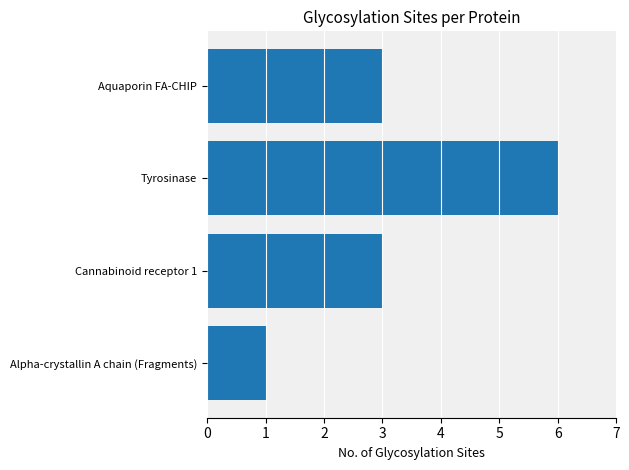

Which has a higher value, Tyrosinase or Alpha-crystallin A chain (Fragments)?

Tyrosinase